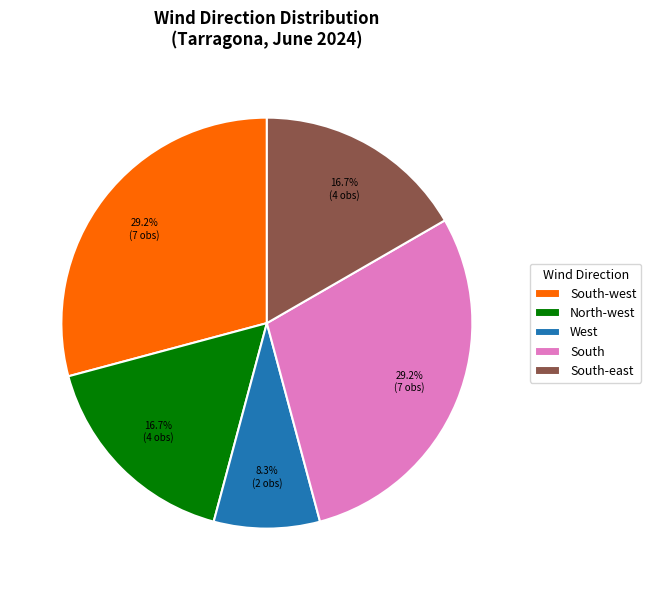

Combined, do South and West account for over 50%?

No